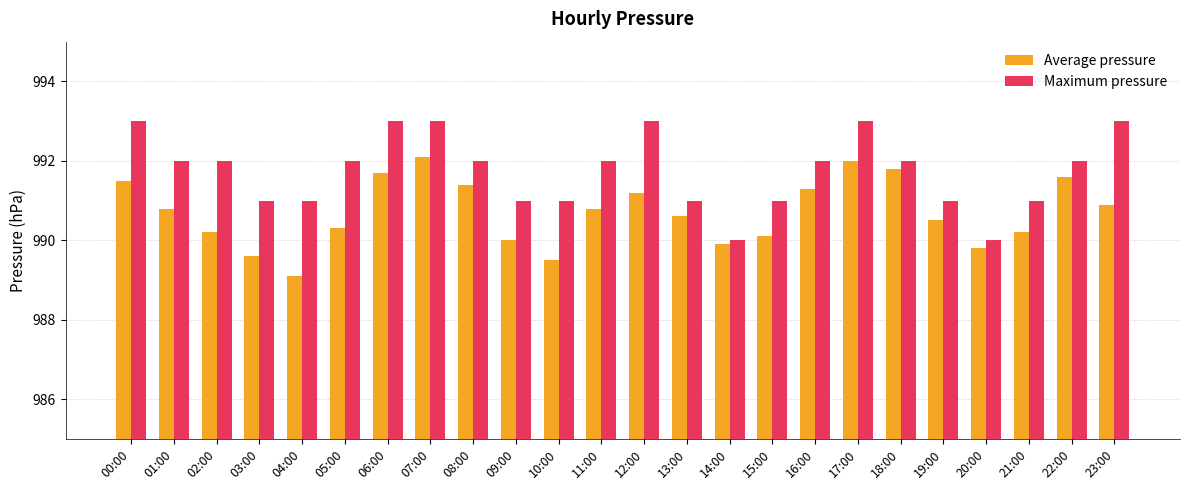

Between 00:00 and 03:00, which series saw the biggest shift?

Maximum pressure